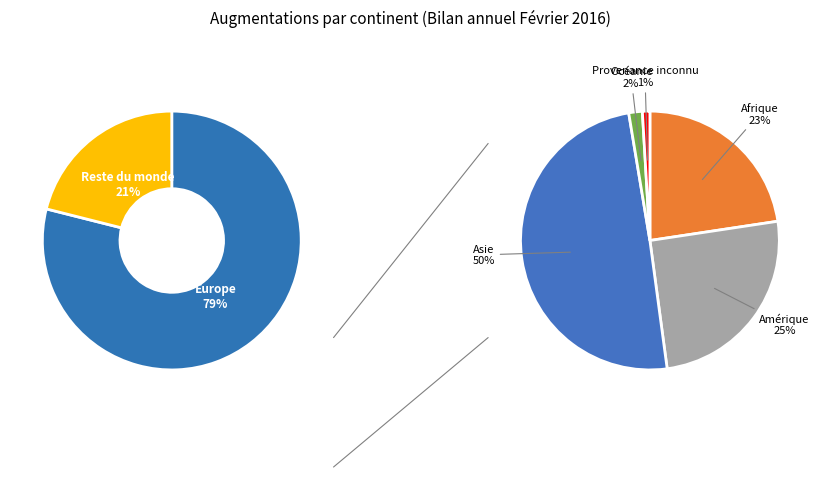

What is the largest slice in the pie chart?

Europe